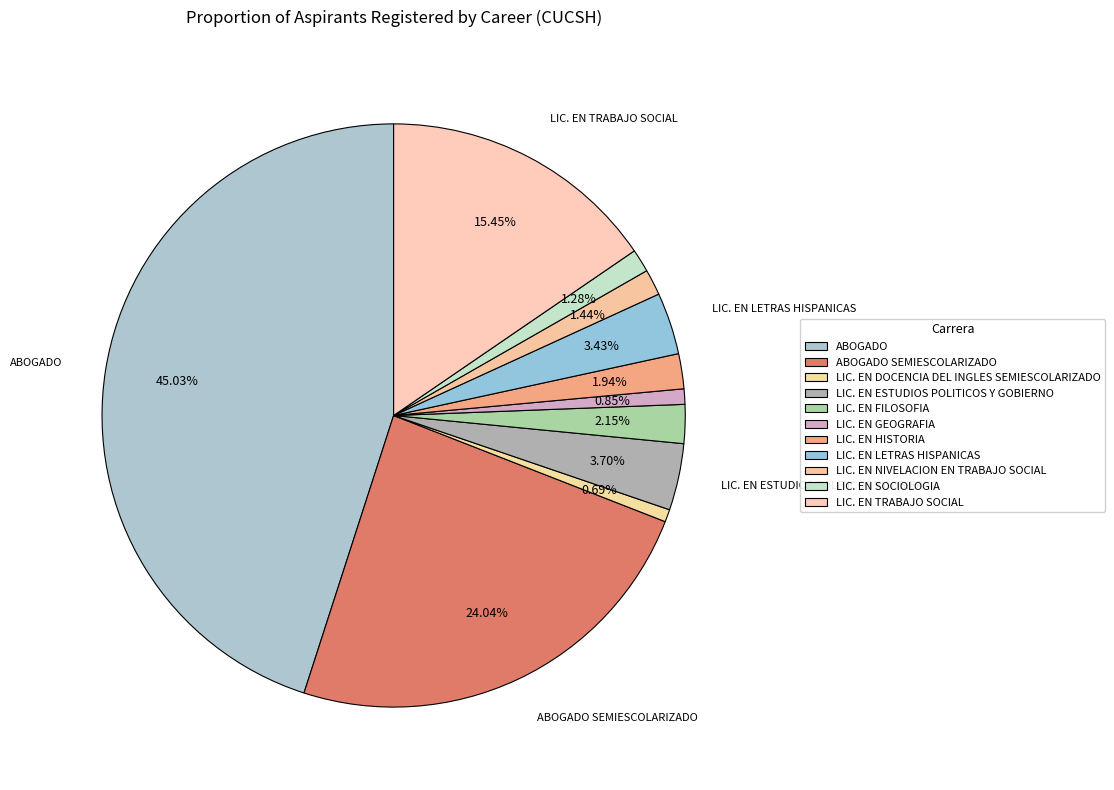

How many slices are in this pie chart?

11